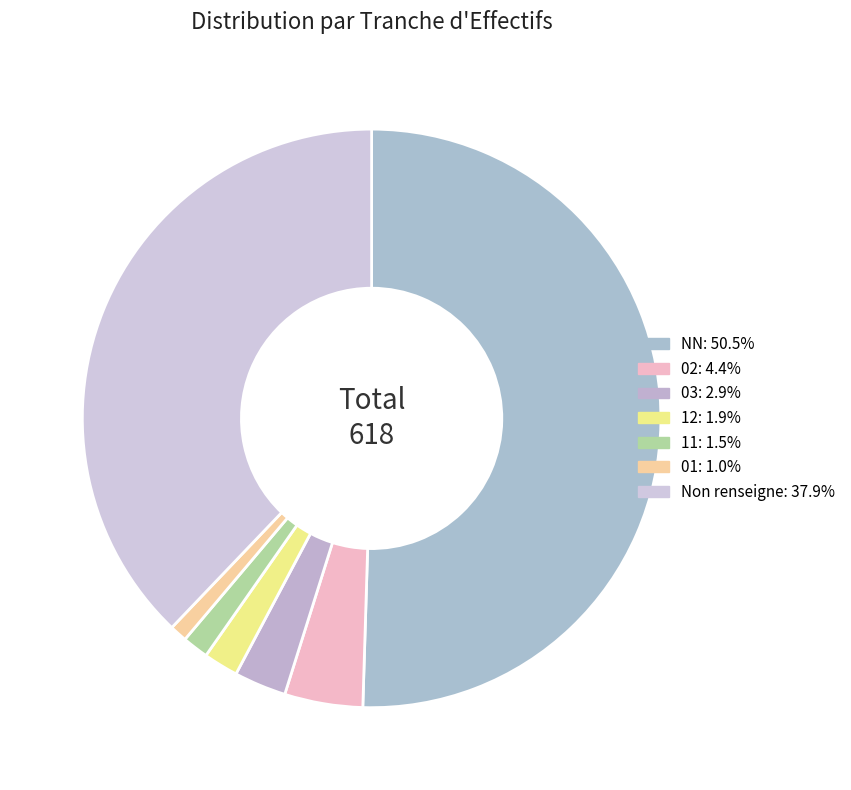

How many slices are in this pie chart?

7